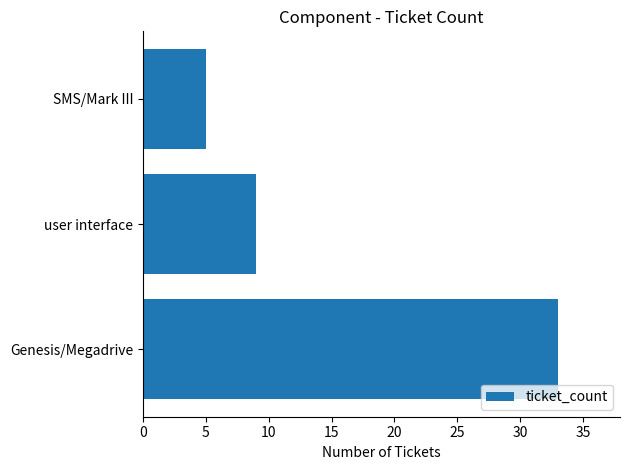

The value at Genesis/Megadrive is 17. True or false?

False